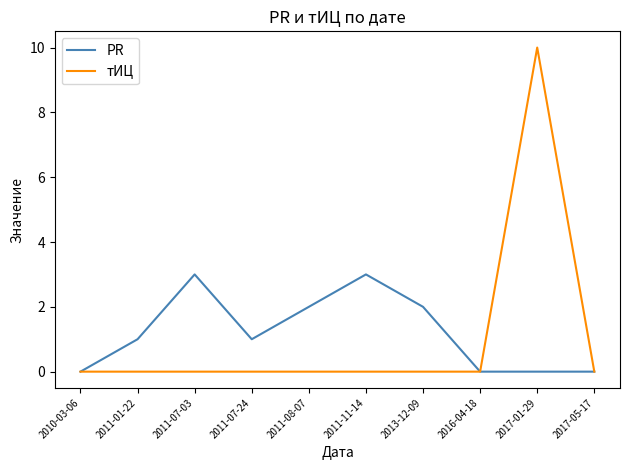

What is the approximate value of PR at 2011-07-03?

3